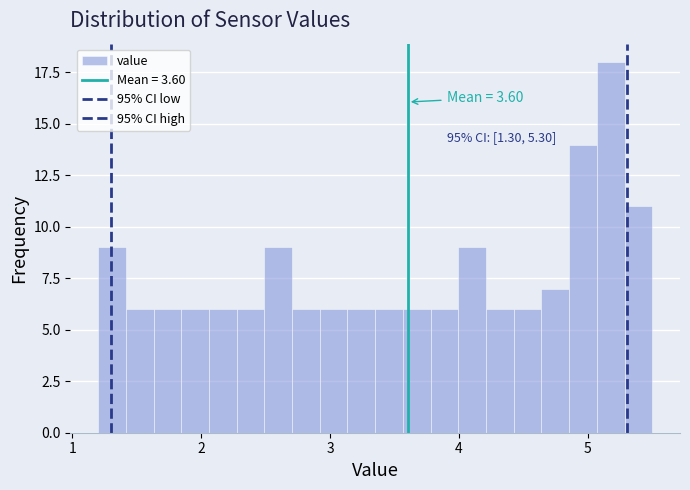

Around what value on the x-axis is the tallest bar? Give the approximate position of its centre, as read against the axis.

5.2